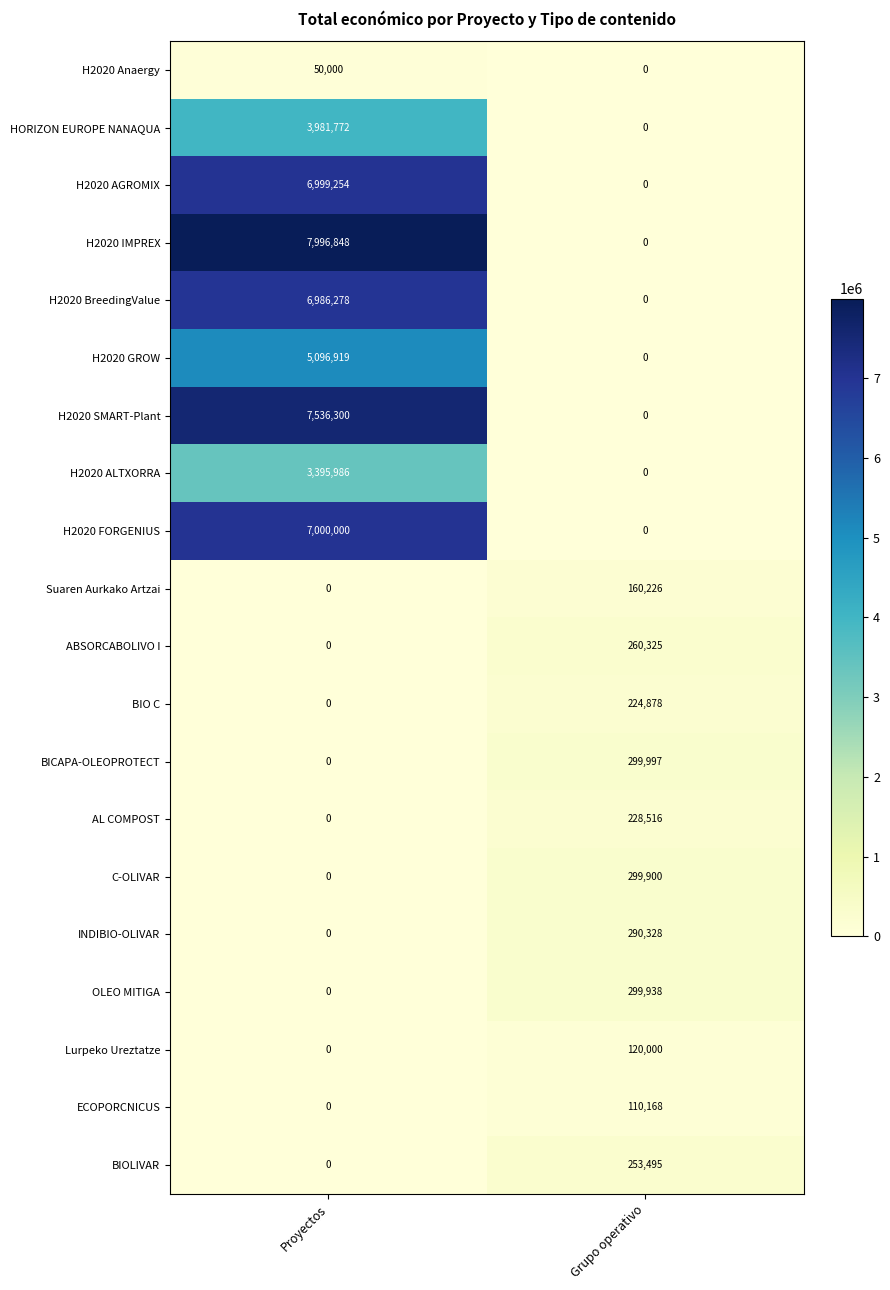

What is the maximum value shown in the chart?

7996848